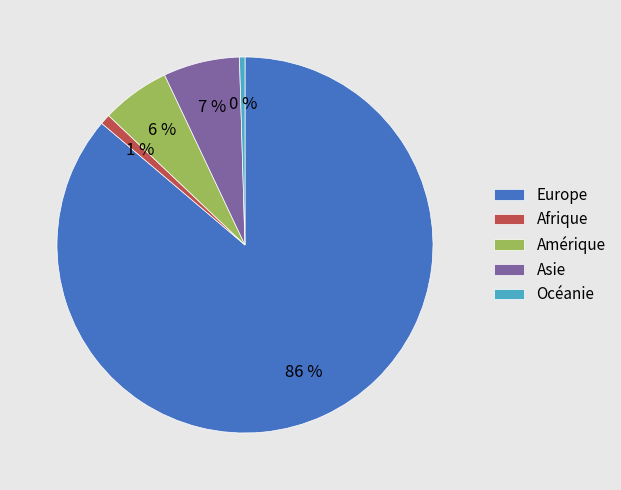

Combined, do Europe and Océanie account for over 50%?

Yes